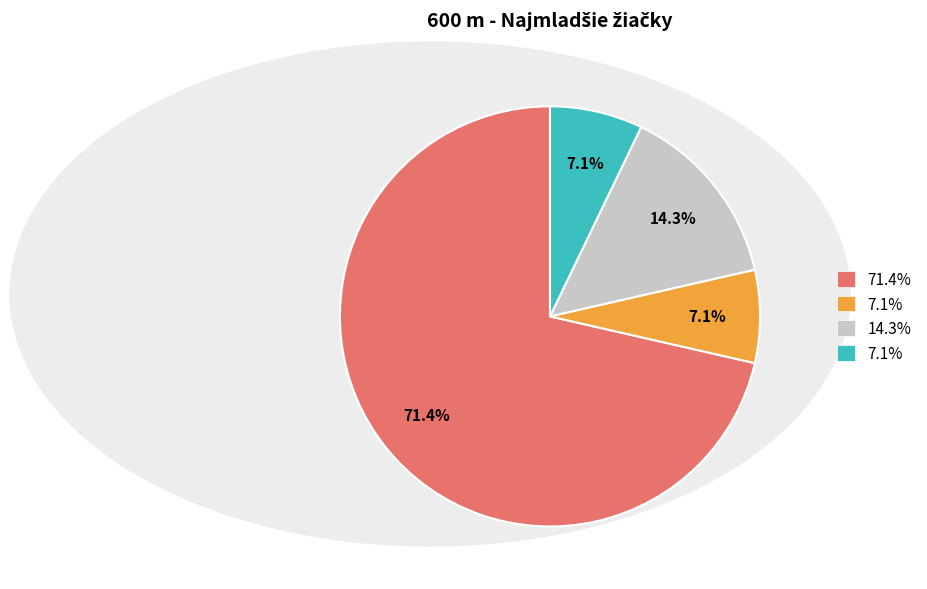

Is there a majority slice in this chart?

Yes